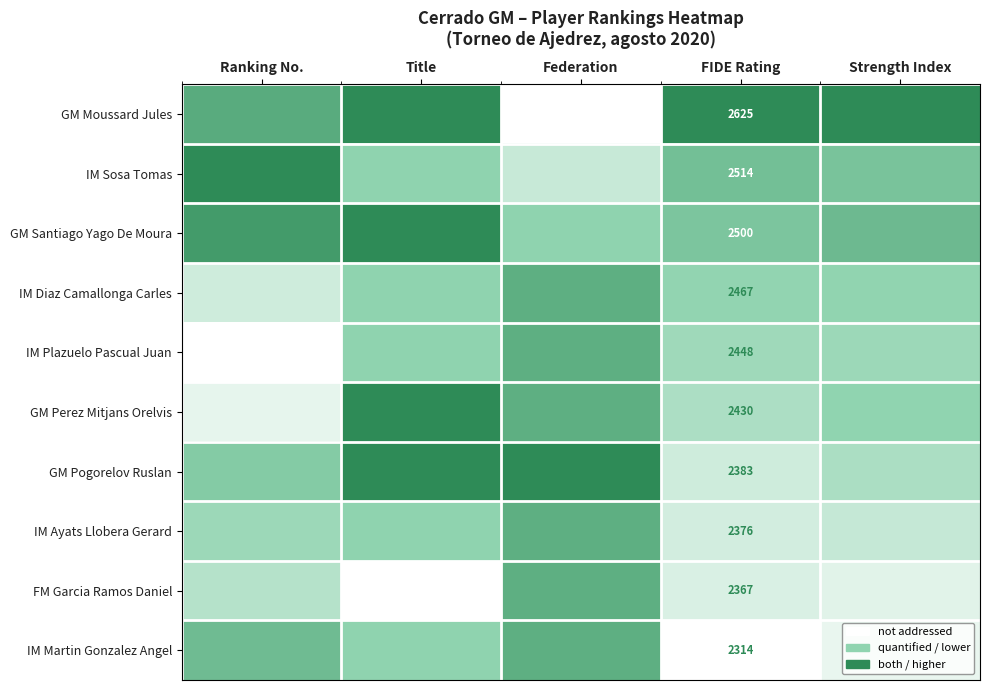

At which category is the sum across all series the highest?

Title